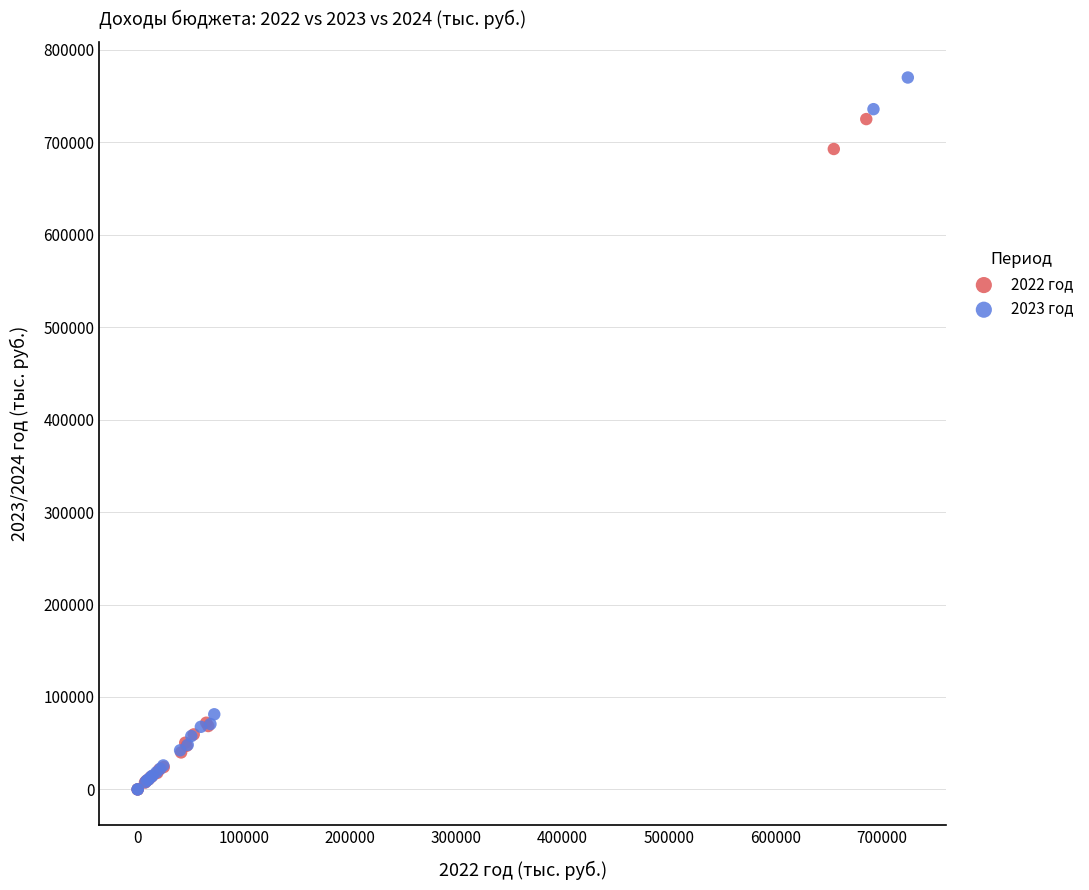

Which series contains the highest Y value?

2023 год